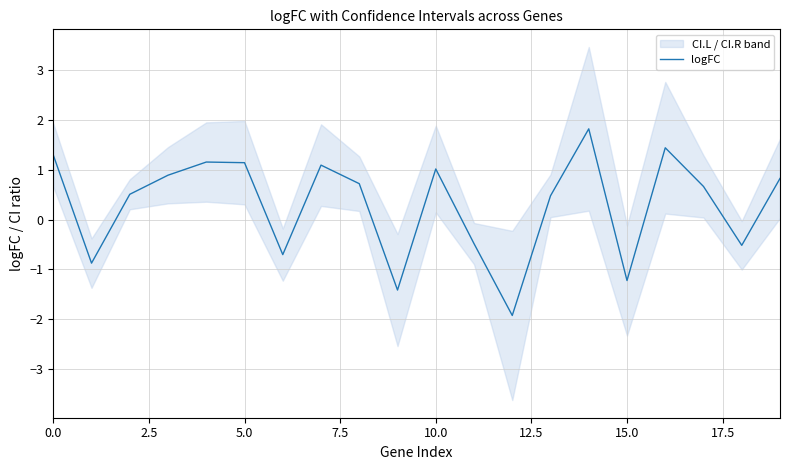

What is the difference between the values at 15 and 14?

3.0